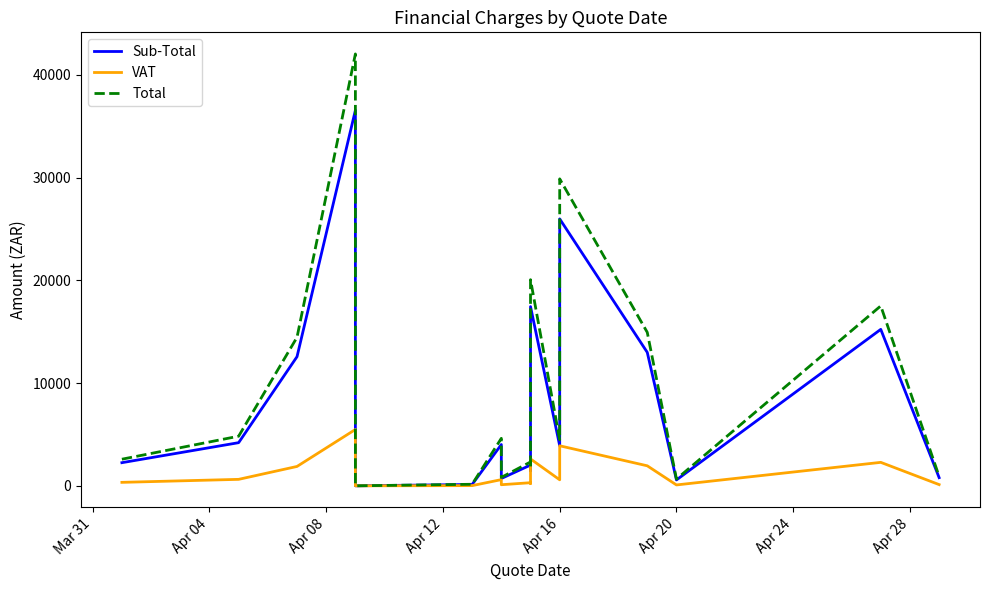

The value of Sub-Total at Apr 12 is 11325.0. True or false?

False